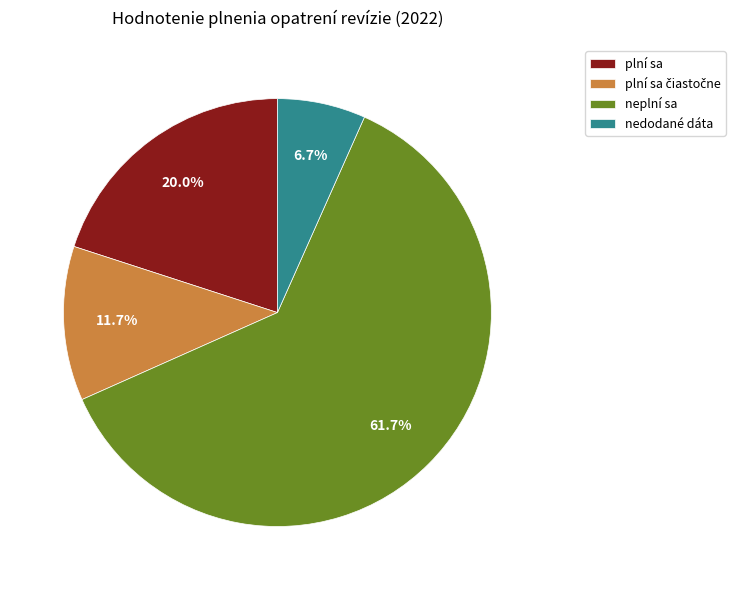

Does any single category account for the majority?

Yes